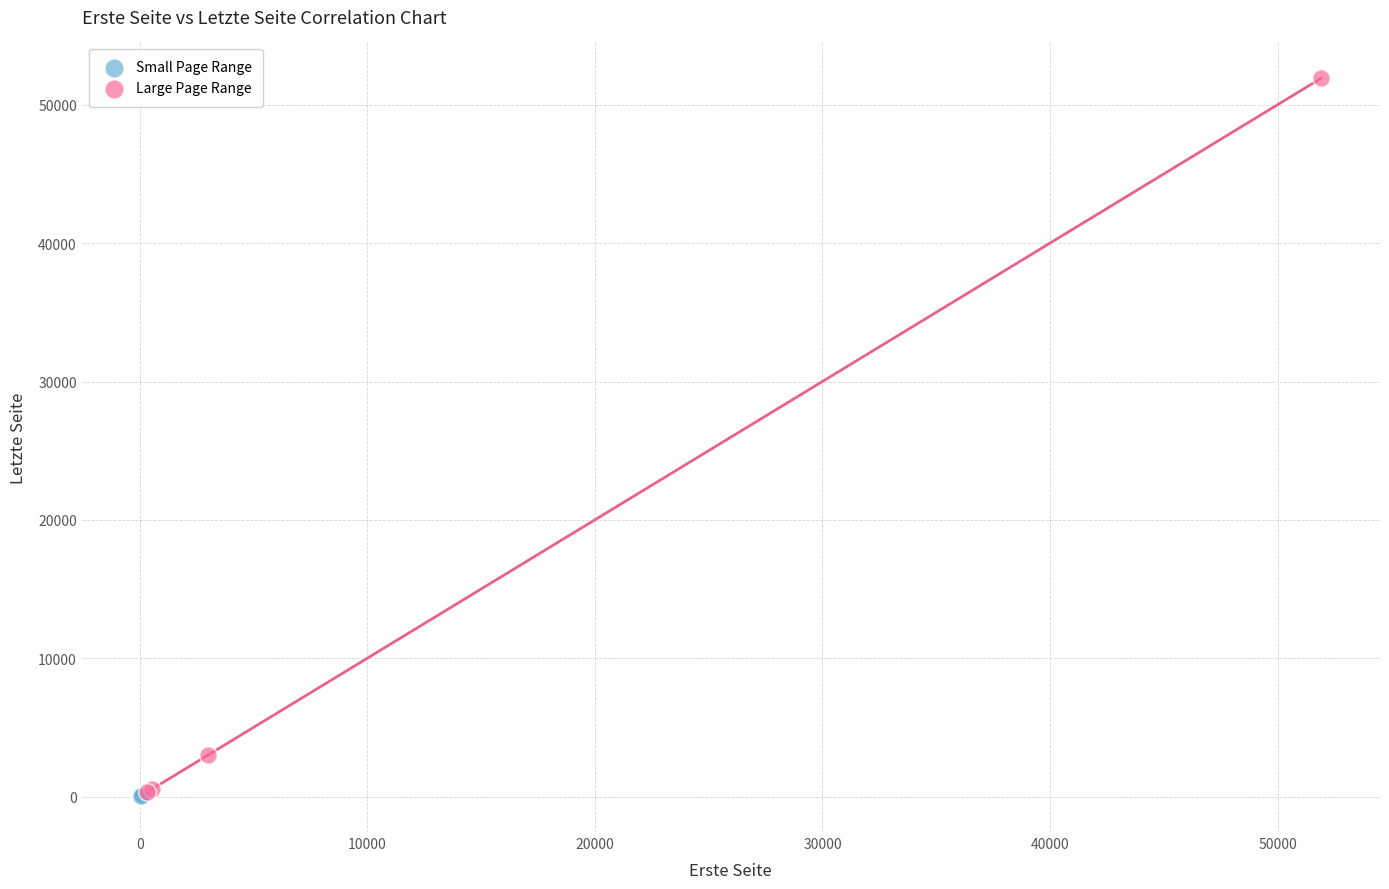

Which series reaches the maximum Y coordinate?

Large Page Range